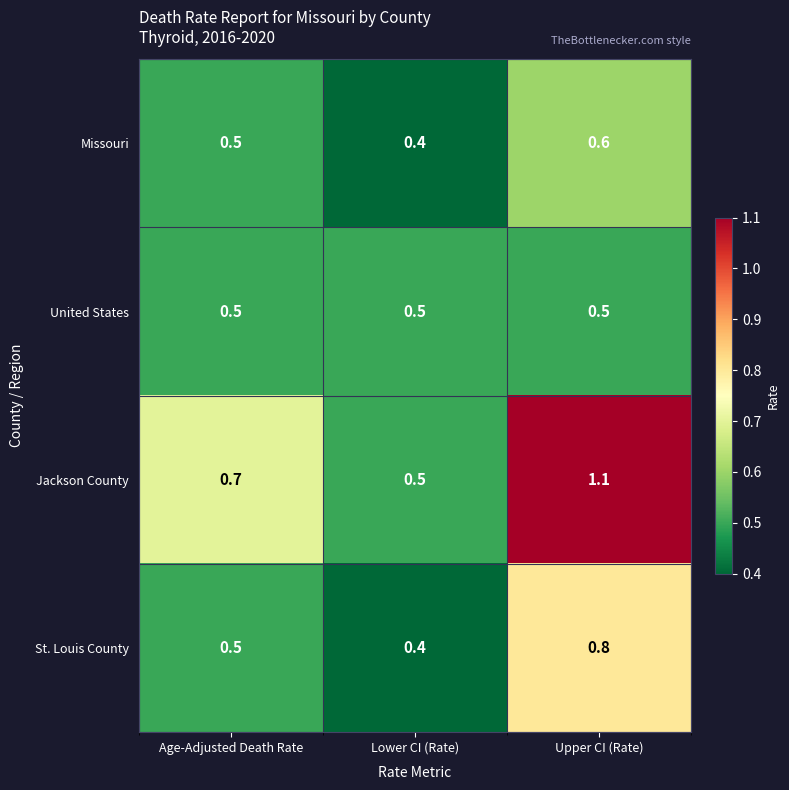

What is the minimum value shown in the chart?

0.4